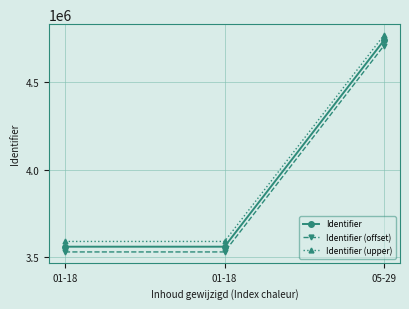

List the labels in order of Identifier (upper) value, largest first.

05-29, 01-18, 01-18